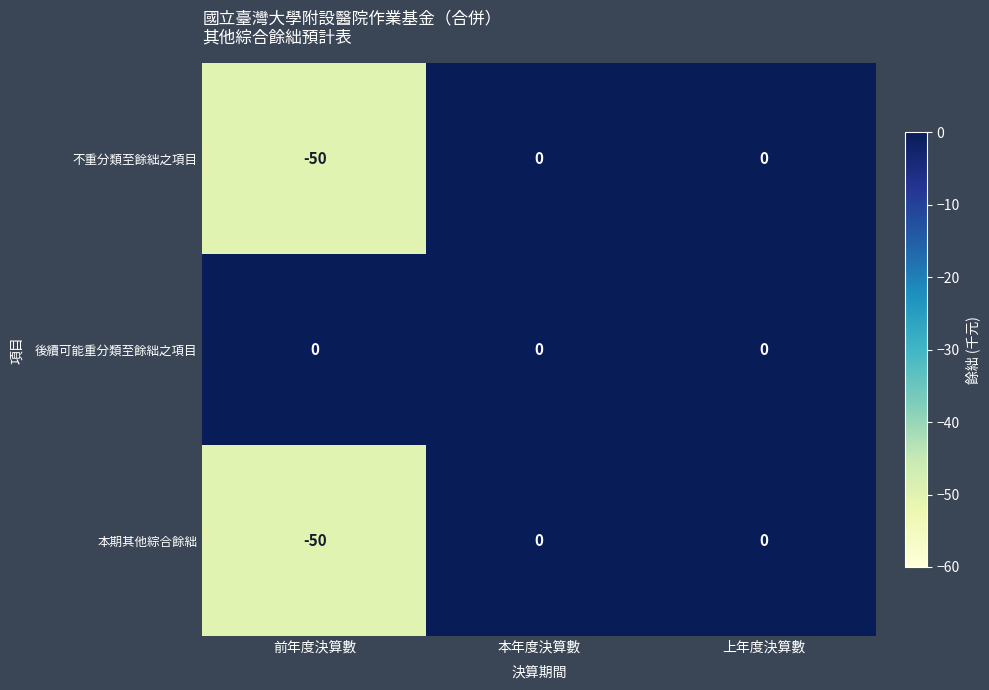

The value of 不重分類至餘絀之項目 at 上年度決算數 is 23. True or false?

False